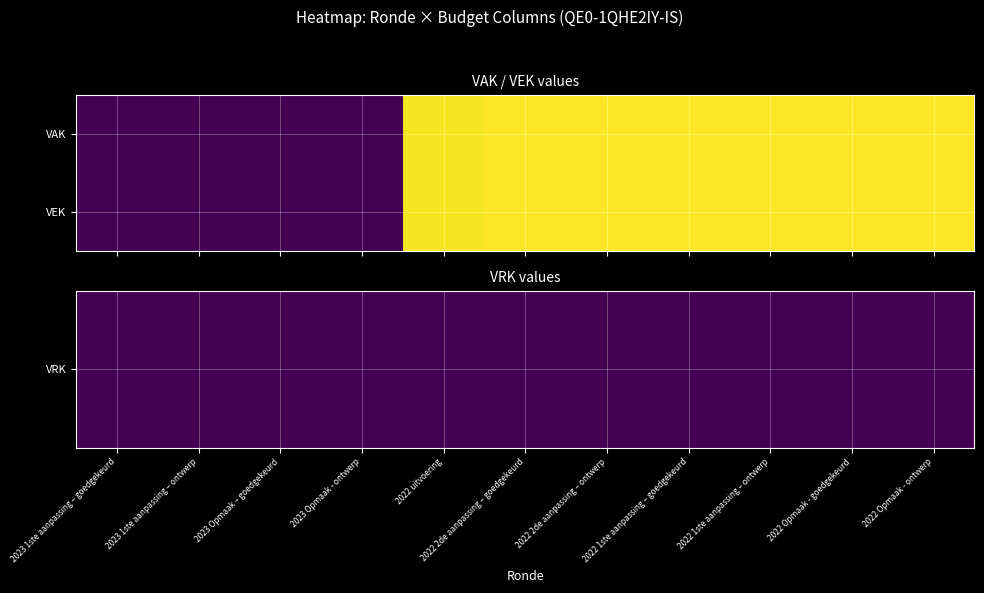

Count the number of data series in this chart.

2